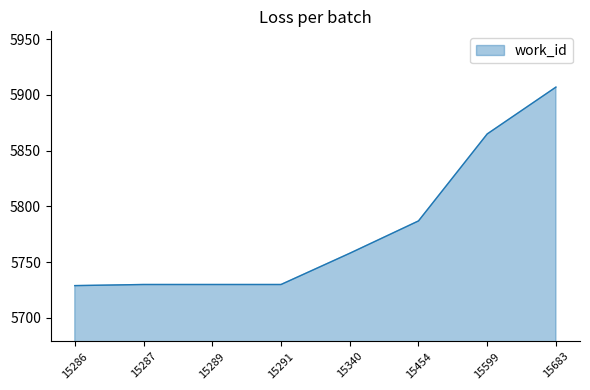

Is it true that the value at 15599 is 5865?

True